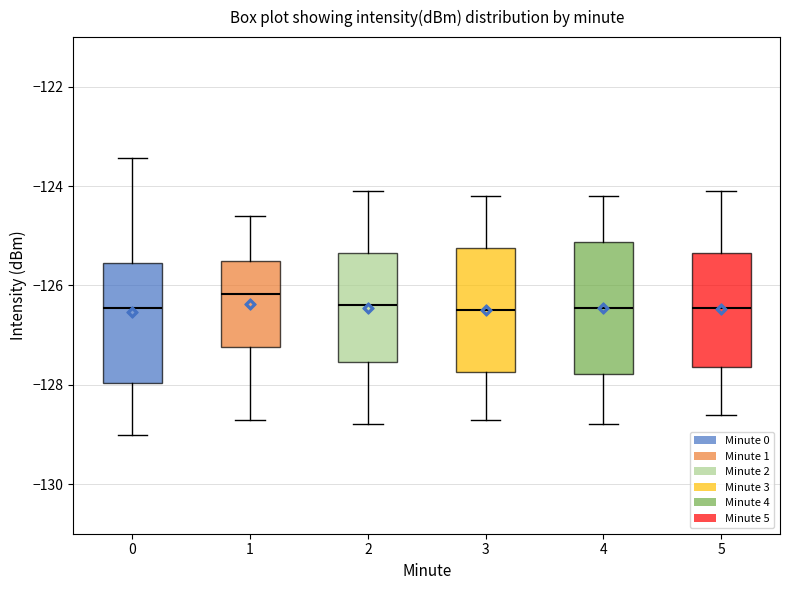

Which box's median line is the highest?

1